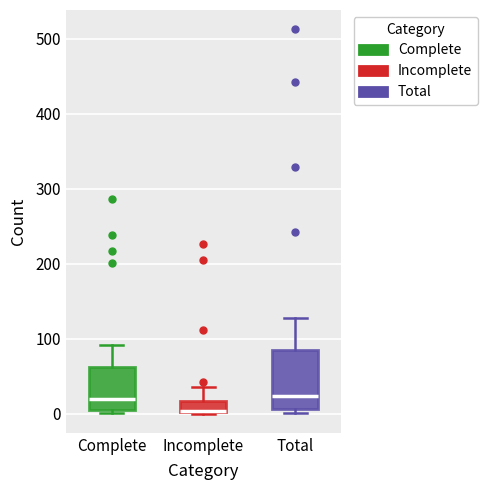

Where is the upper edge of the box for Total on the y-axis? The values are not printed on the chart, so give them approximately, as read against the axis.

90